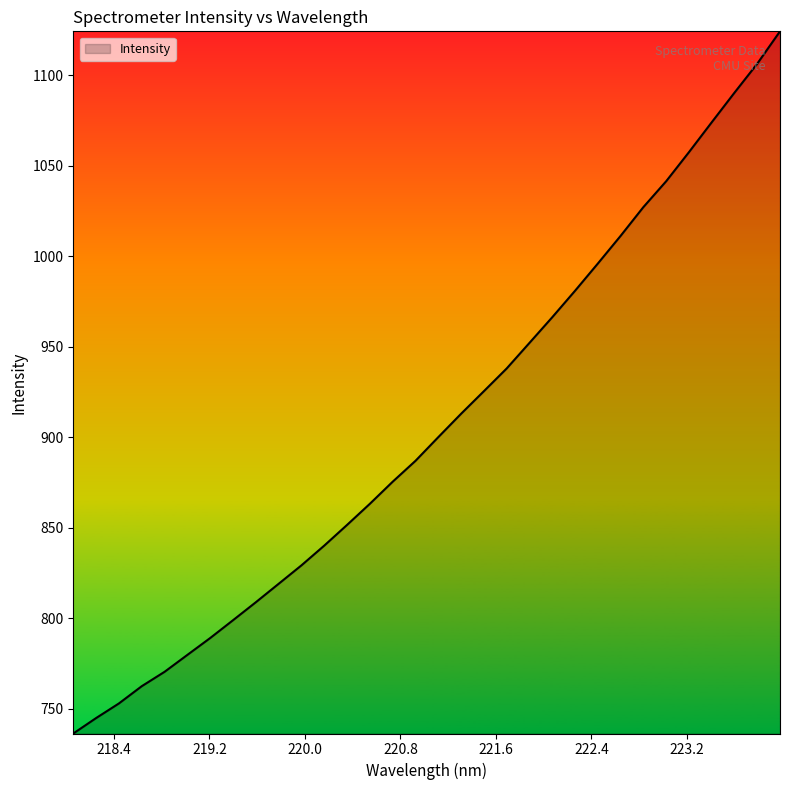

What is the smallest value displayed?

736.2